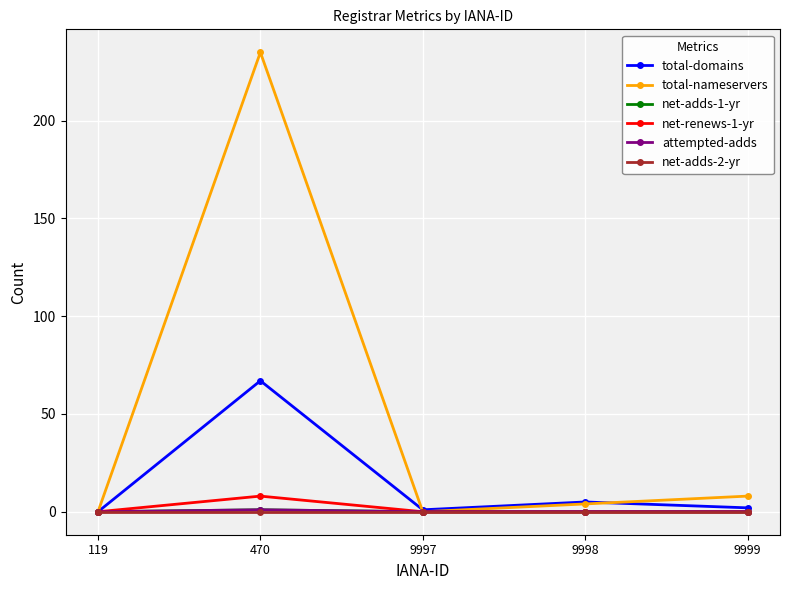

In total-nameservers, how many points are lower than both neighbors (excluding endpoints)?

1